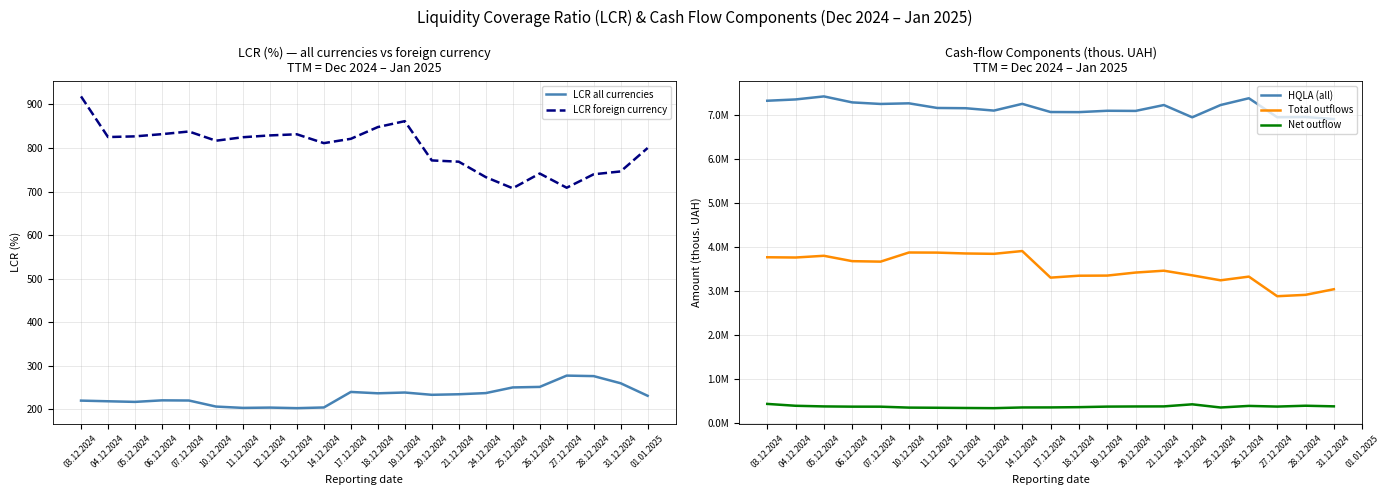

What are all the series names shown in the legend?

LCR all currencies, LCR foreign currency, HQLA (all), Total outflows, Net outflow